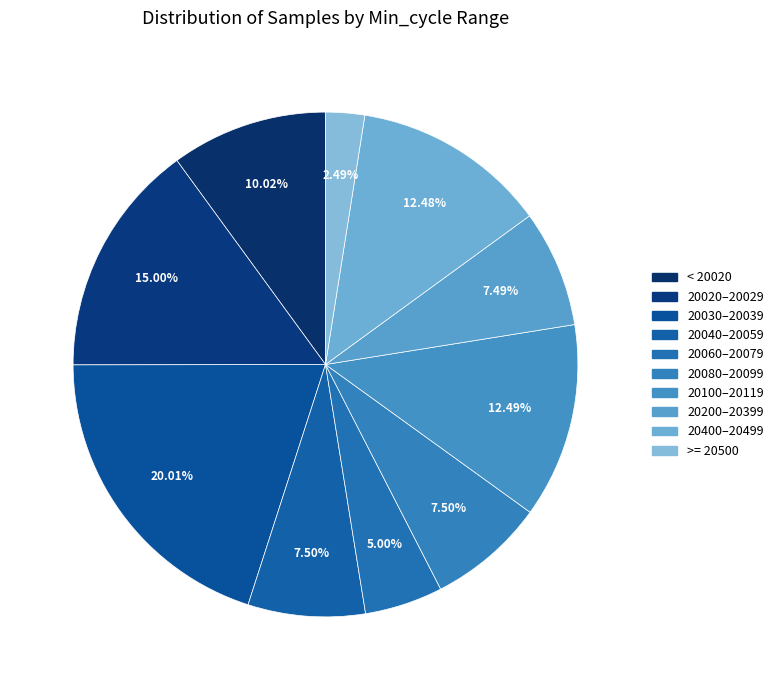

Count the number of slices in the pie.

10